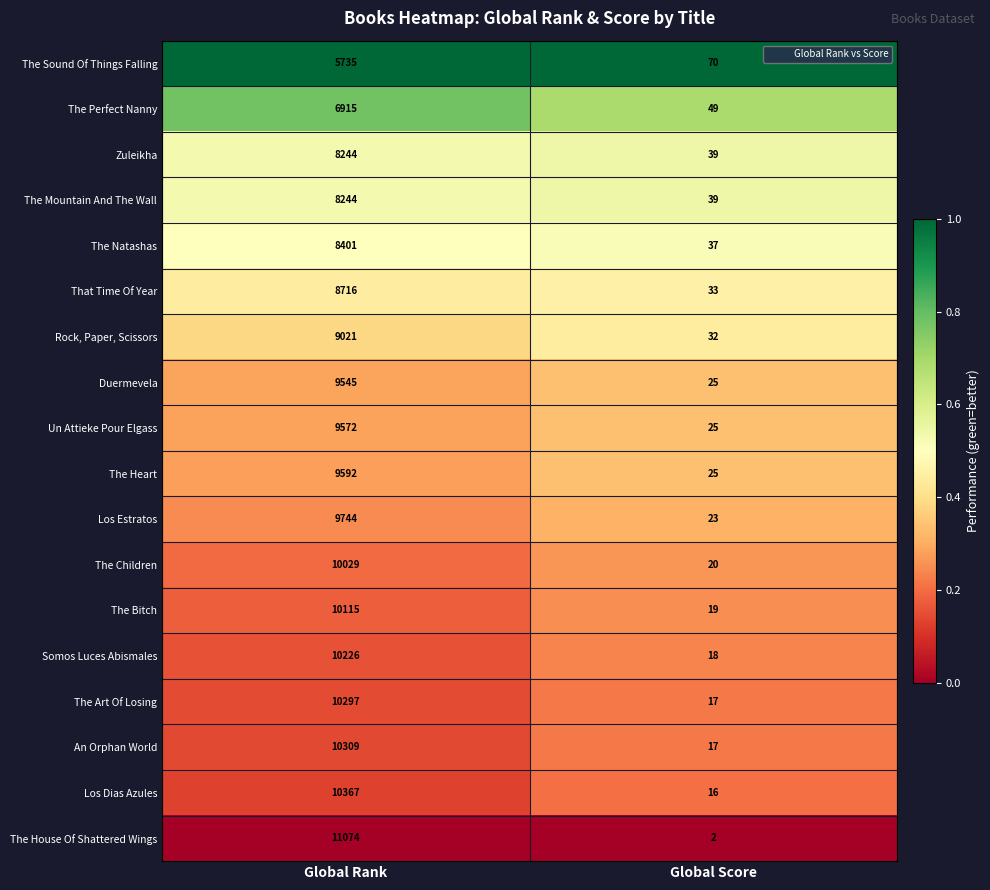

At which label does The Mountain And The Wall reach its peak?

Global Rank